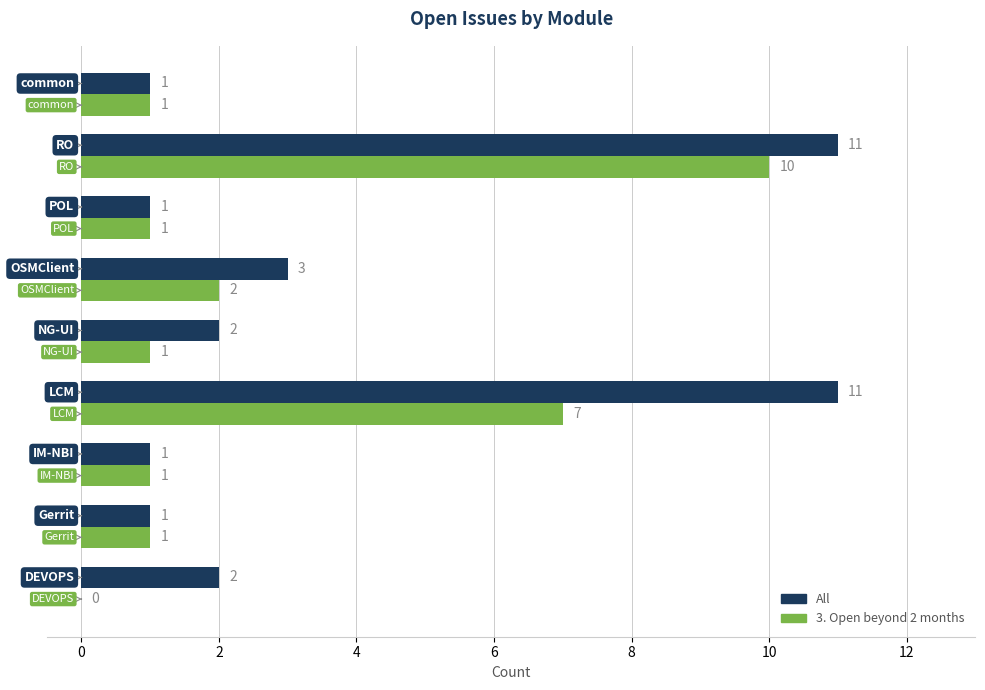

What is the greatest value displayed?

11